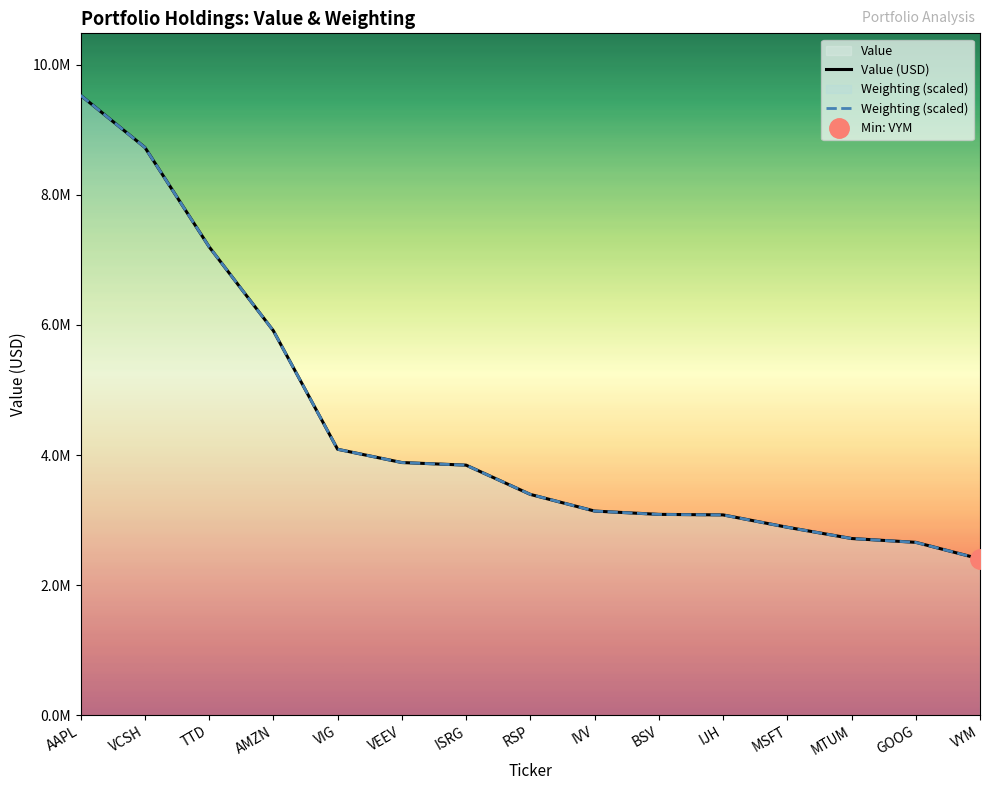

How many intersections are there between Value (USD) and Weighting (scaled)?

5